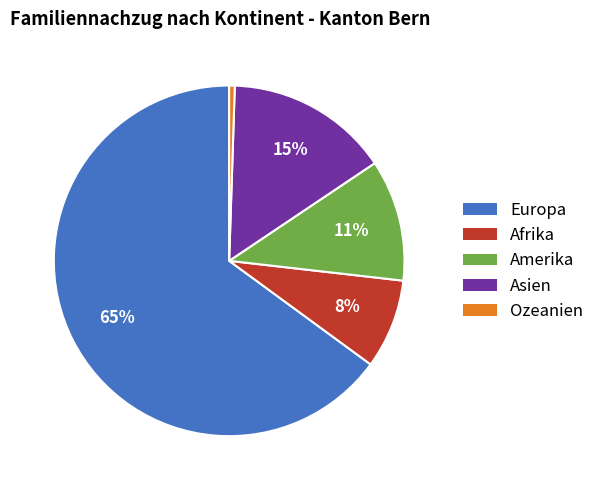

How many segments does this pie chart have?

5